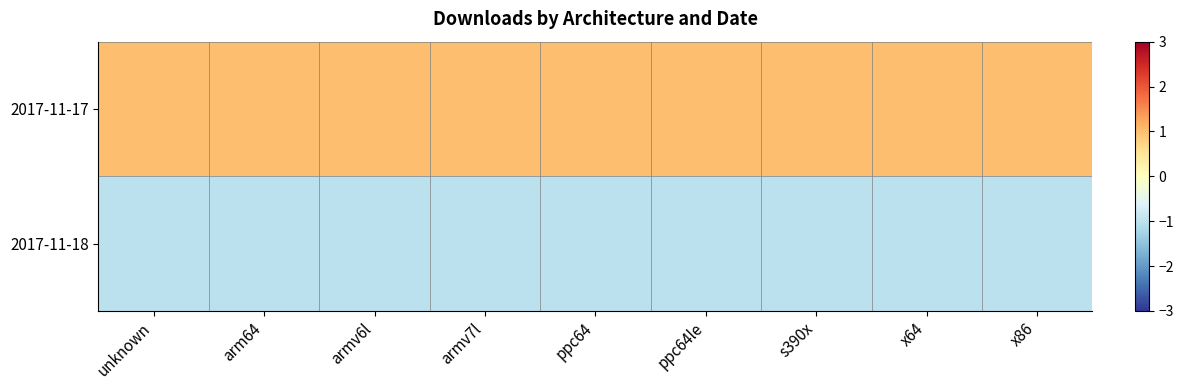

Reading left to right, extract all data points from this chart.

2017-11-17: unknown=1	arm64=1	armv6l=1	armv7l=1	ppc64=1	ppc64le=1	s390x=1	x64=1	x86=1
2017-11-18: unknown=-1	arm64=-1	armv6l=-1	armv7l=-1	ppc64=-1	ppc64le=-1	s390x=-1	x64=-1	x86=-1